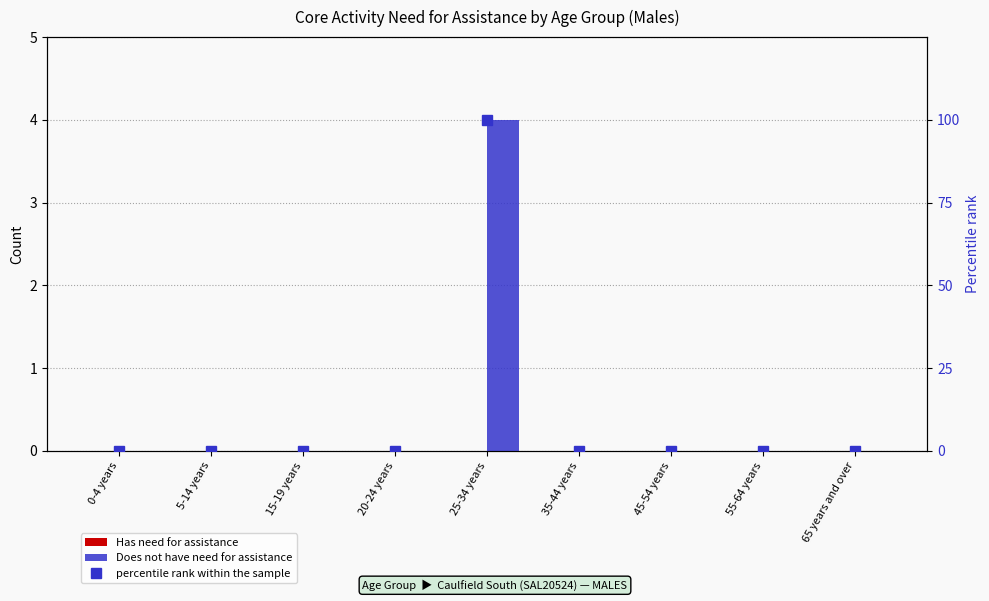

Is it true that percentile rank within the sample equals 40 at 35-44 years?

False